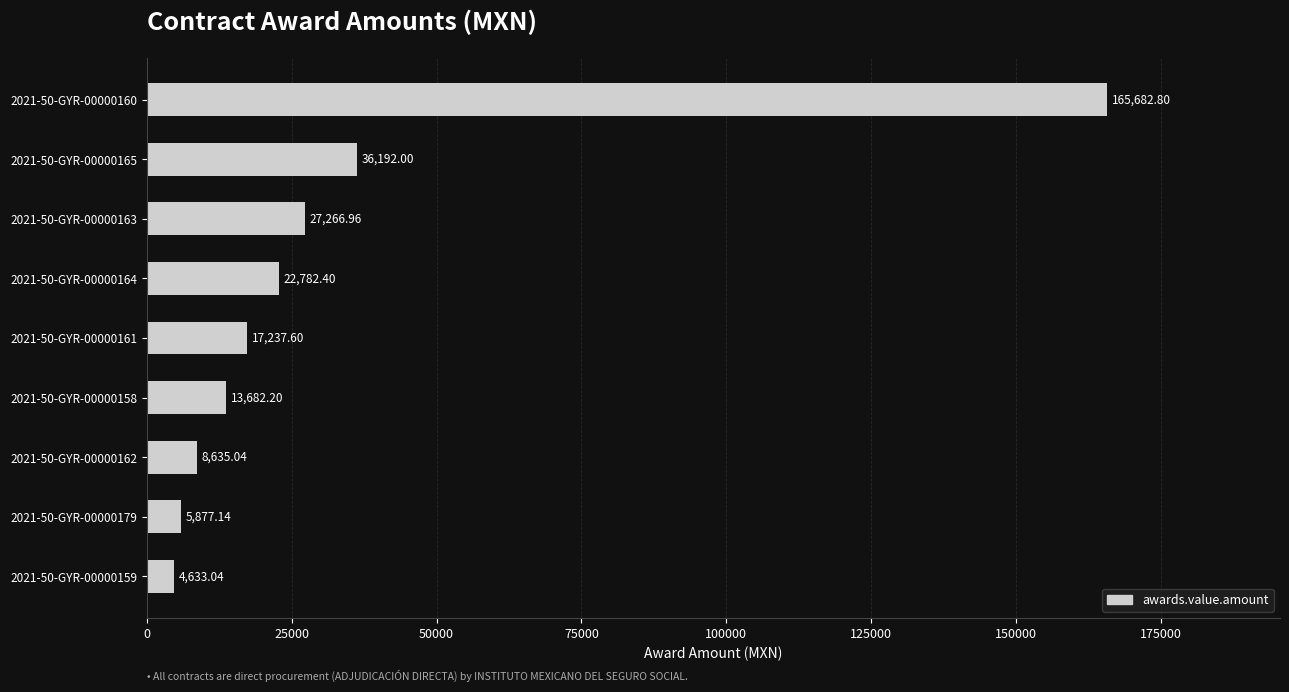

What is the difference between the maximum and minimum values?

161049.8